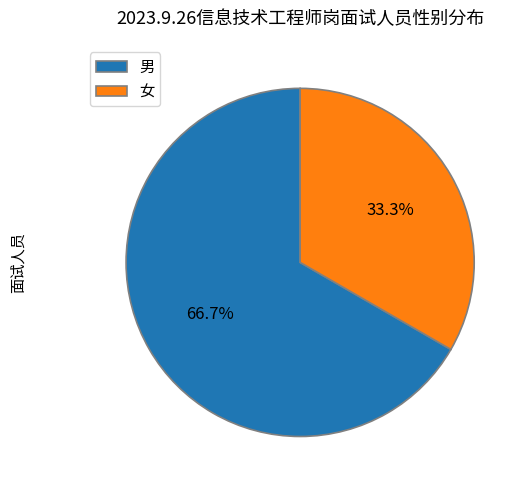

How many slices are in this pie chart?

2